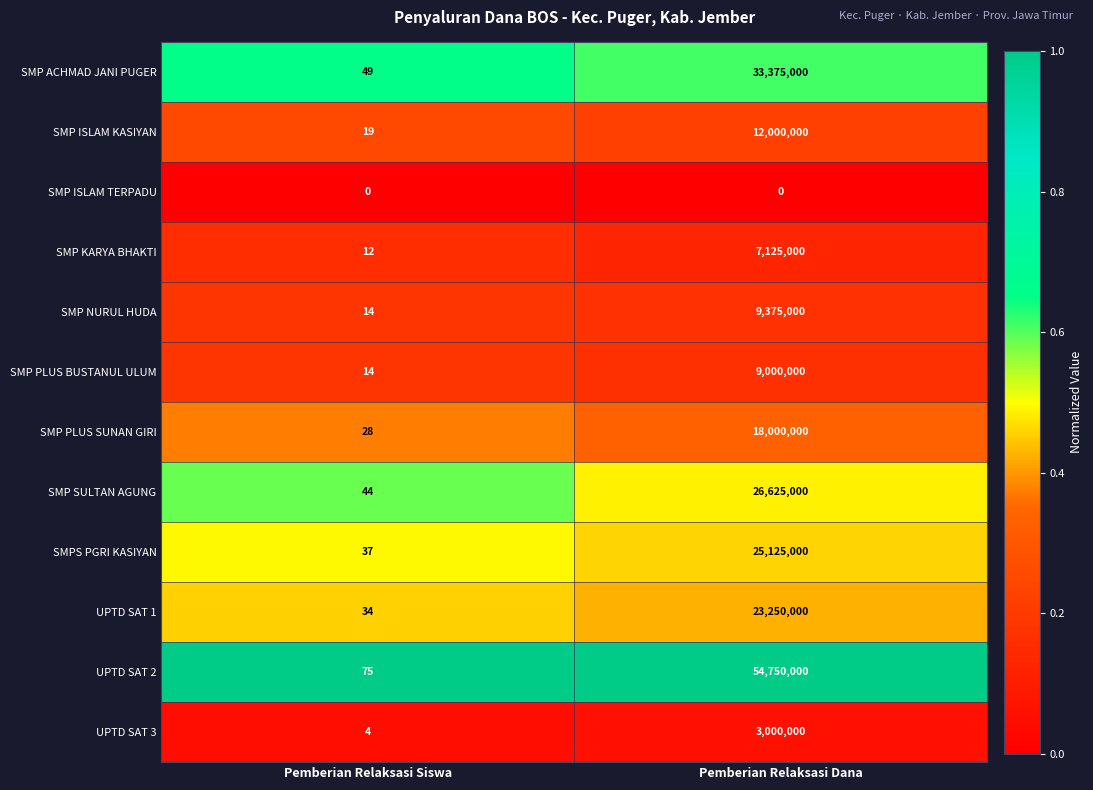

The SMP KARYA BHAKTI series shows 12730551 at Pemberian Relaksasi Dana. True or false?

False